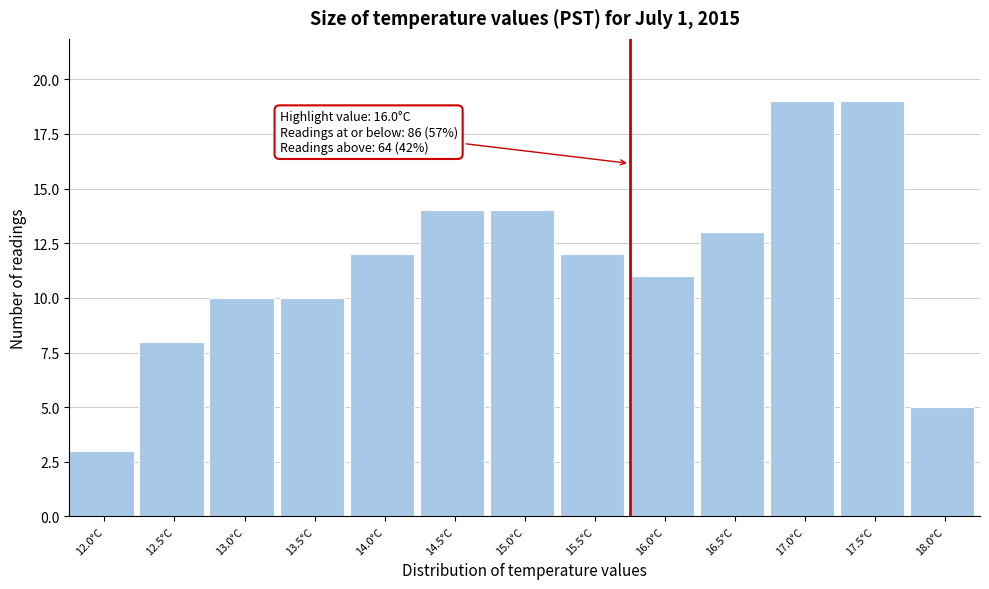

Reading right to left, transcribe all the data shown in this chart.

5	19	19	13	11	12	14	14	12	10	10	8	3